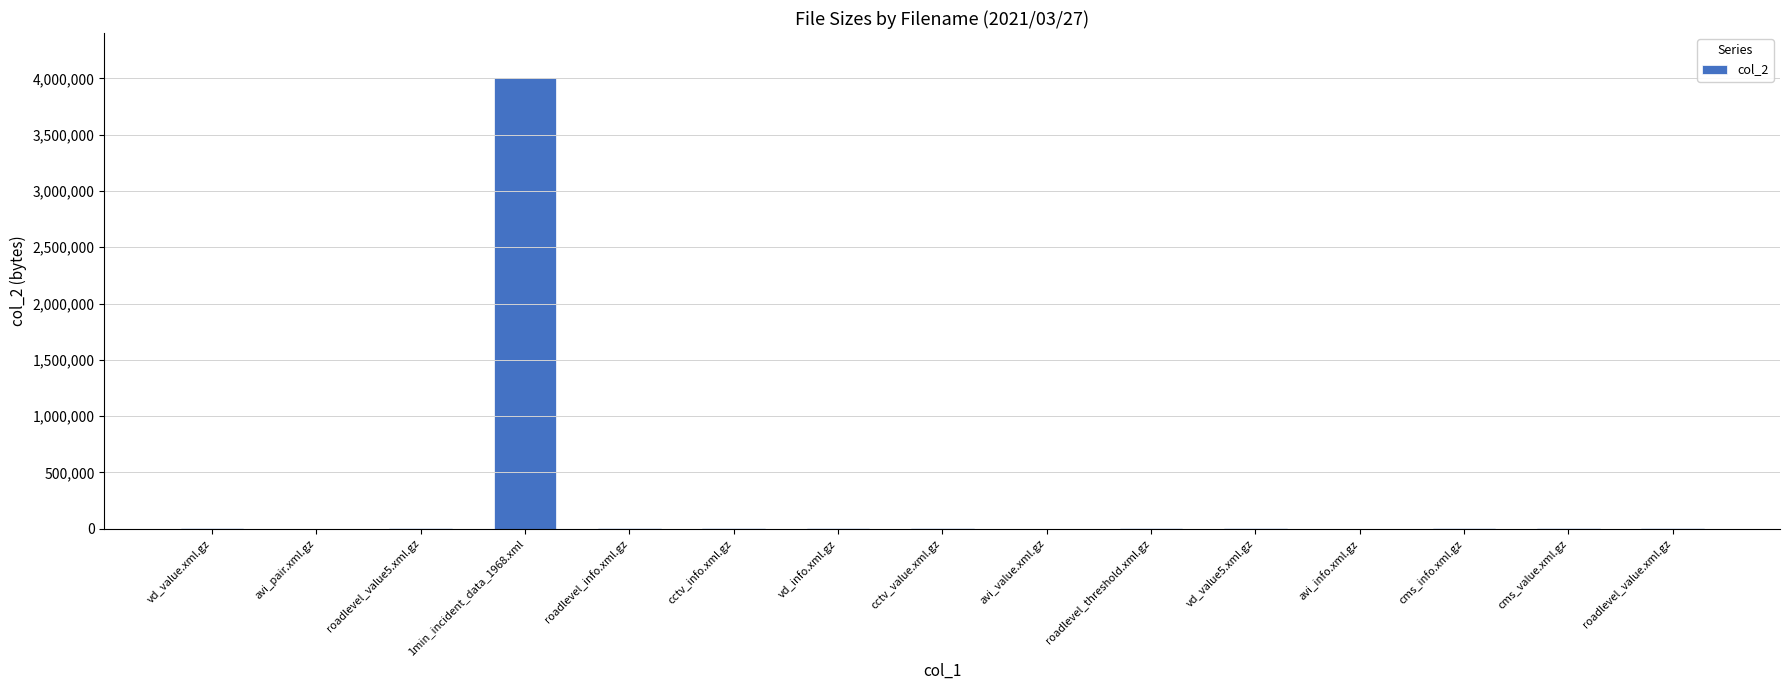

The chart shows a value of 5576 at roadlevel_threshold.xml.gz. True or false?

True